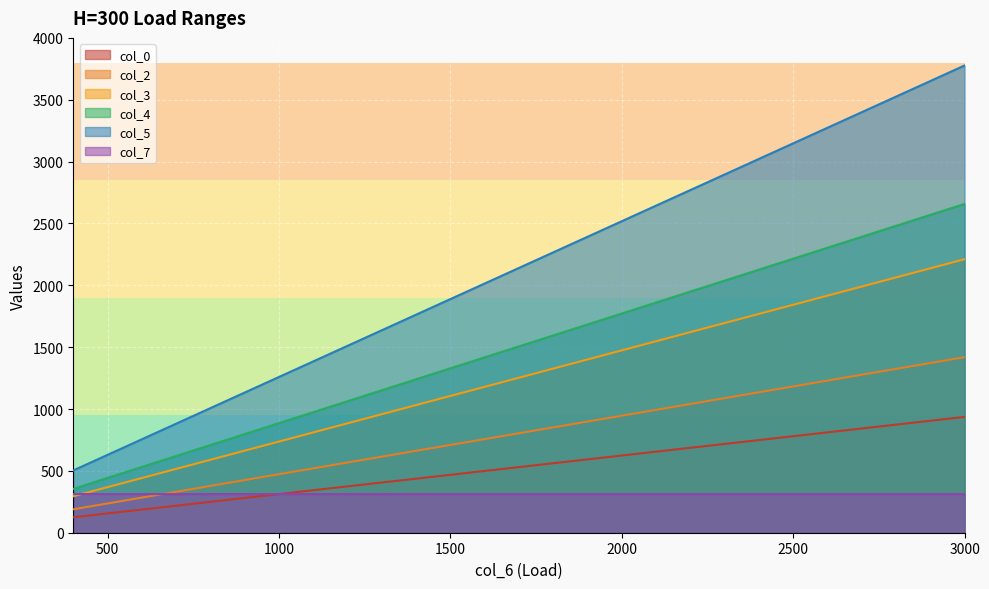

Which category has the highest value across all series?

3000